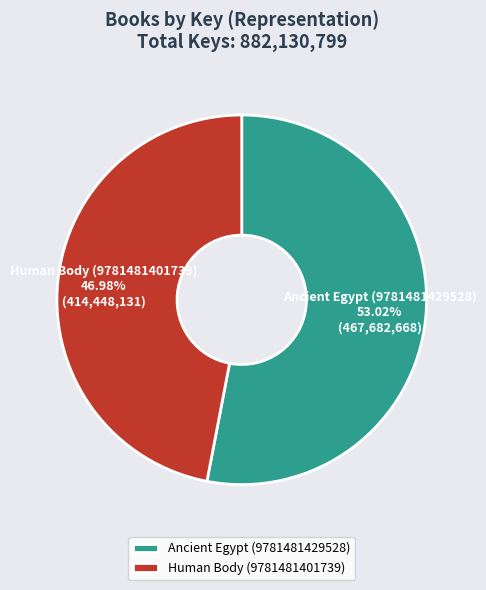

What is the smallest slice in the pie chart?

Human Body (9781481401739)